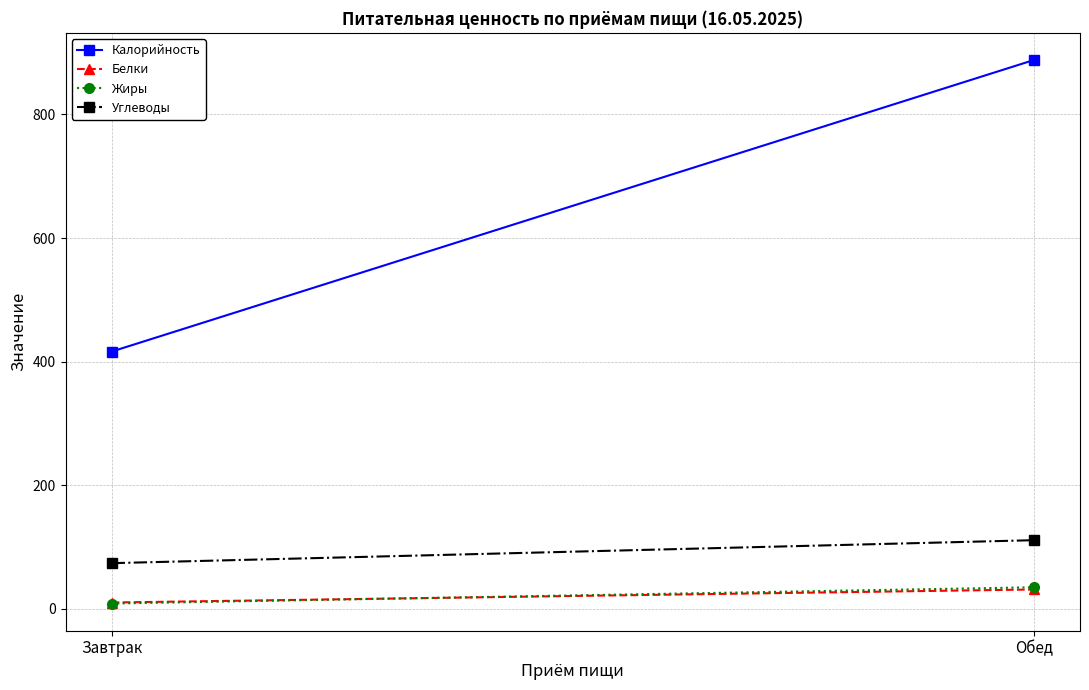

How many distinct data groups are displayed?

4